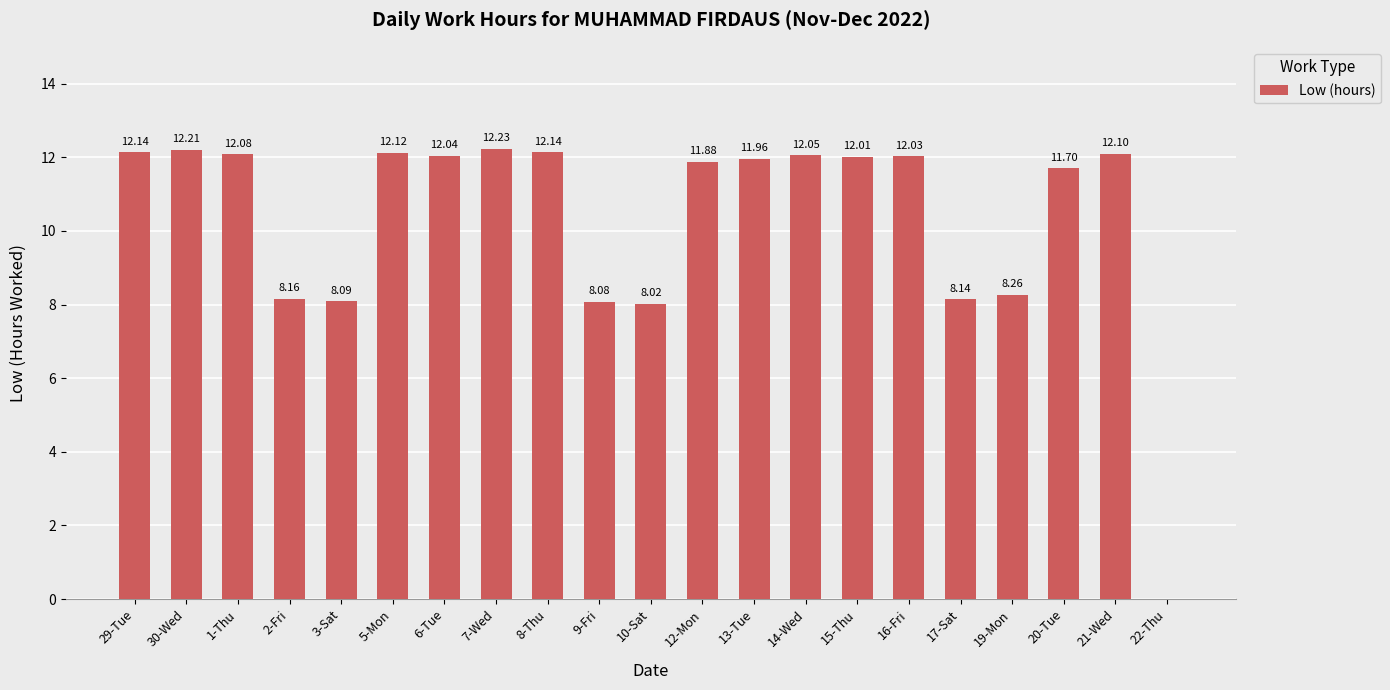

What is the ratio of the value at 7-Wed to the value at 10-Sat?

1.5